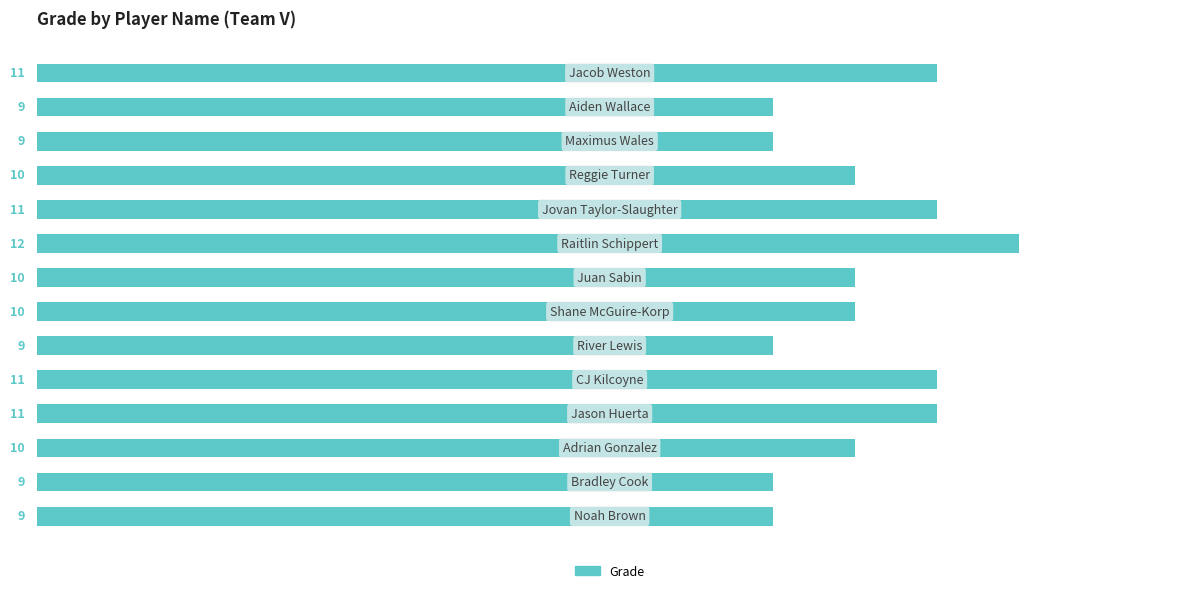

What is the difference between the maximum and minimum values?

3